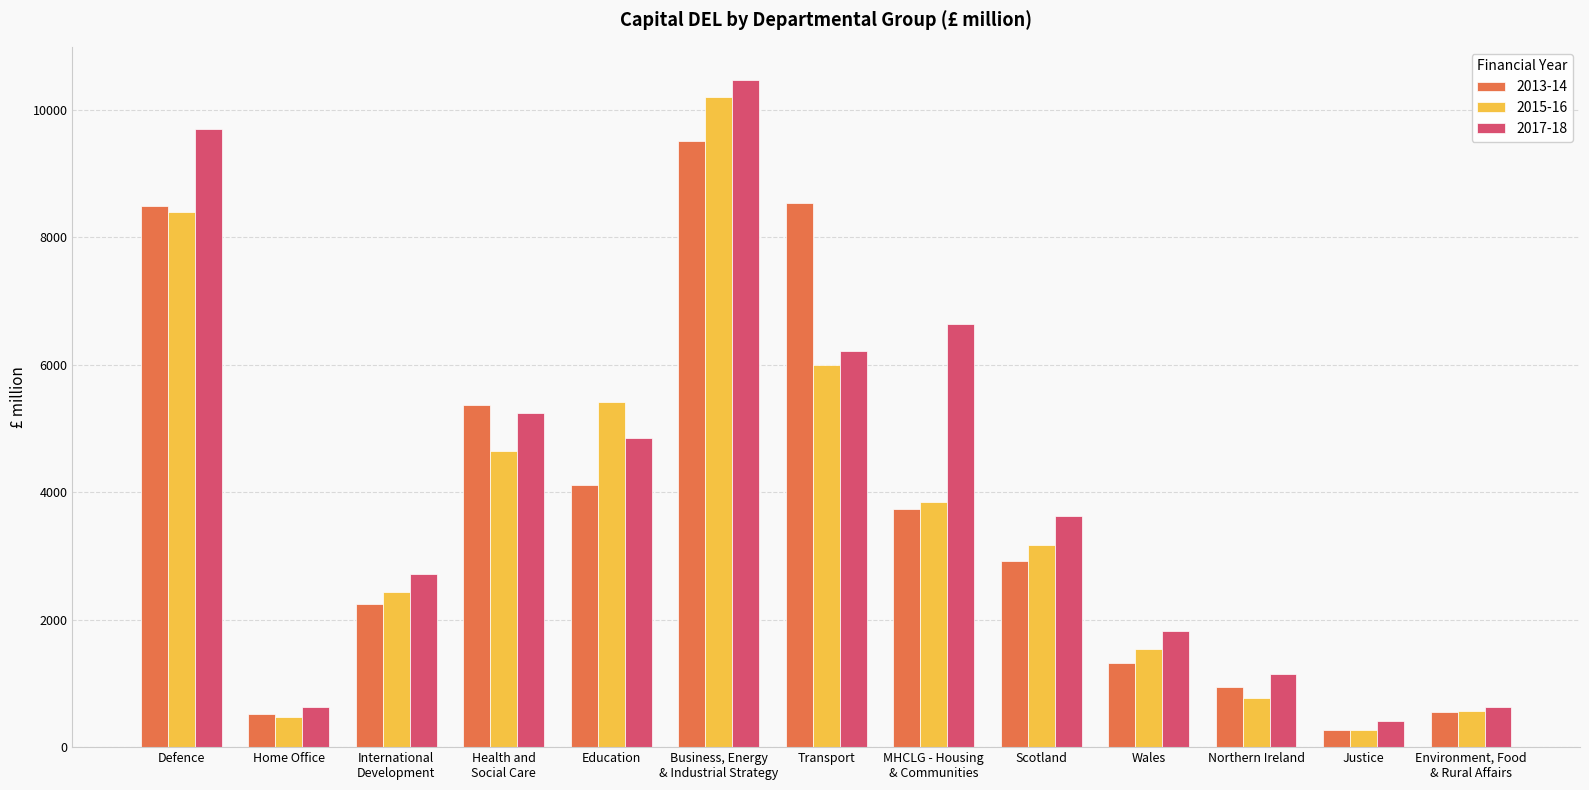

What value does the 2015-16 series have at Environment, Food
& Rural Affairs?

570